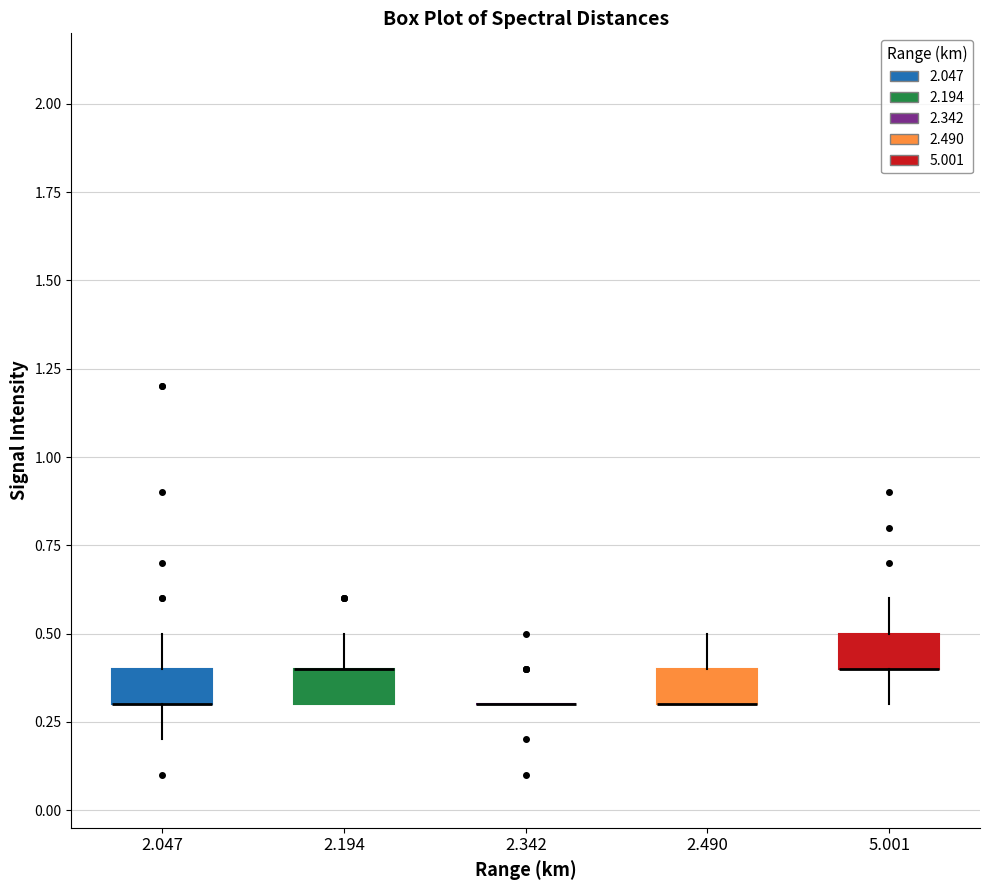

Where is the upper edge of the box at x = 5.001 on the y-axis? The values are not printed on the chart, so give them approximately, as read against the axis.

0.5